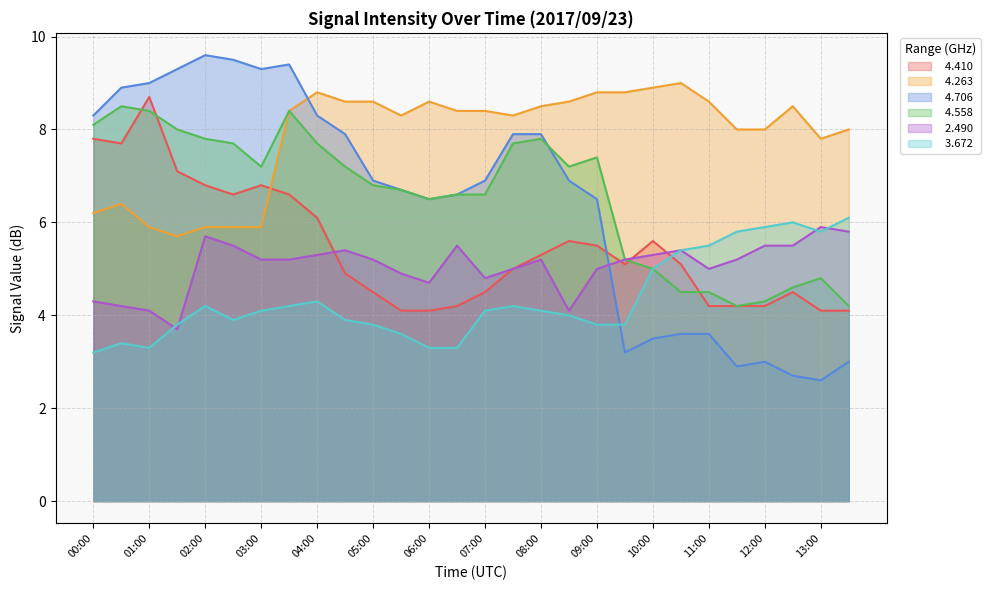

True or false:   3.672 and   4.558 intersect in this chart.

False